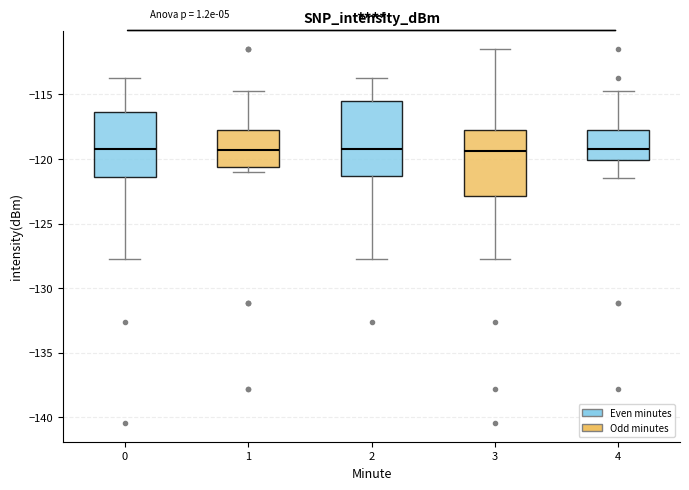

Reading left to right, read every box against the y-axis: the position of its median line, the range the box covers, and the ends of its whiskers. The values are not printed on the chart, so give them approximately, as read against the axis.

0: median -119.0, box -121.5 to -116.5, whiskers -128.0 to -113.5
1: median -119.5, box -120.5 to -118.0, whiskers -121.0 to -114.5
2: median -119.0, box -121.5 to -115.5, whiskers -128.0 to -113.5
3: median -119.5, box -123.0 to -117.5, whiskers -128.0 to -111.5
4: median -119.0, box -120.0 to -117.5, whiskers -121.5 to -114.5